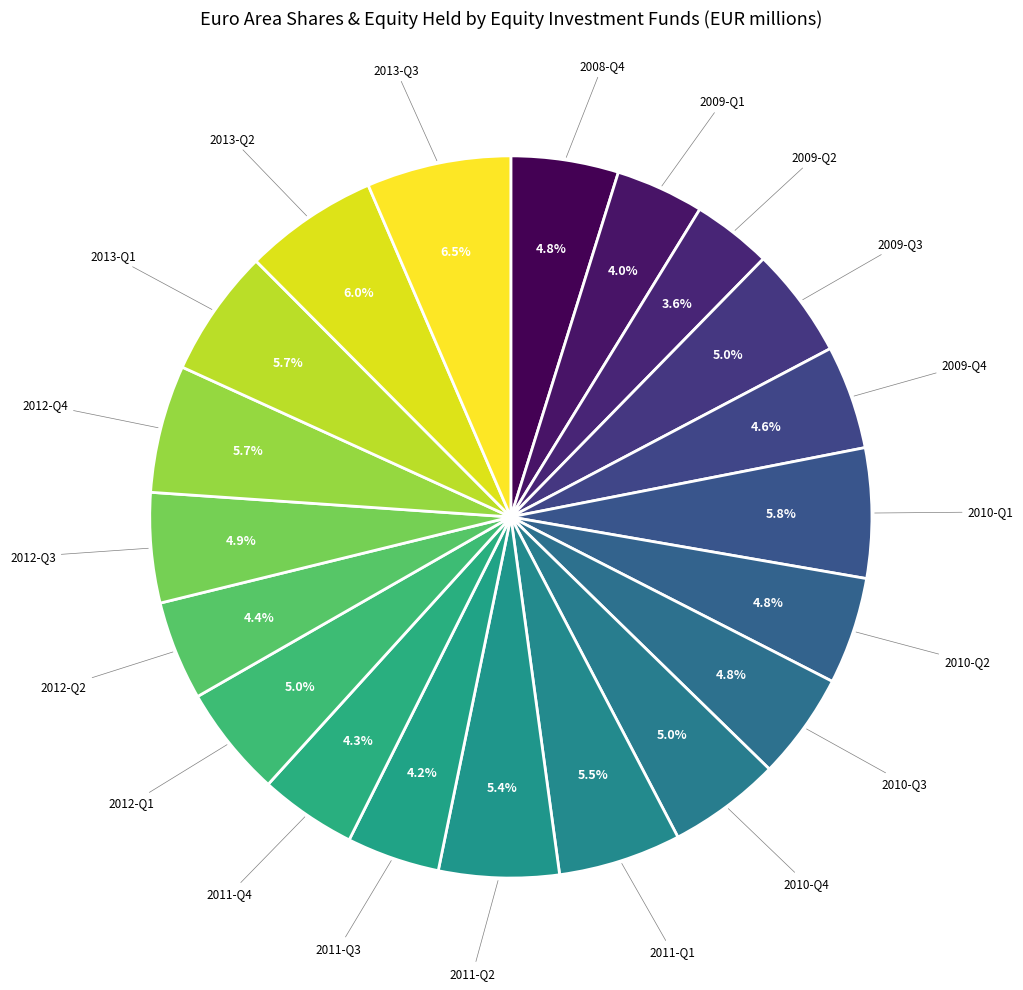

Approximately how many times larger is the value at 2010-Q3 compared to 2012-Q4?

0.8